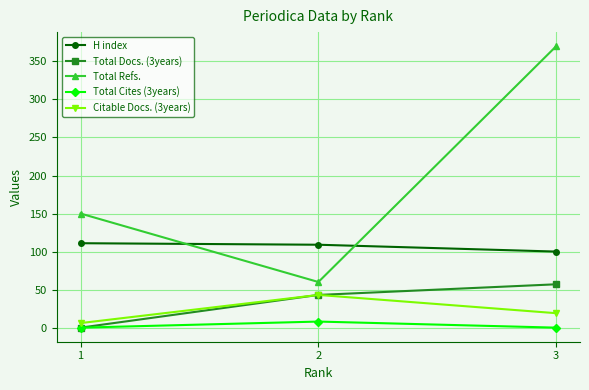

How many lines are shown in the chart?

5